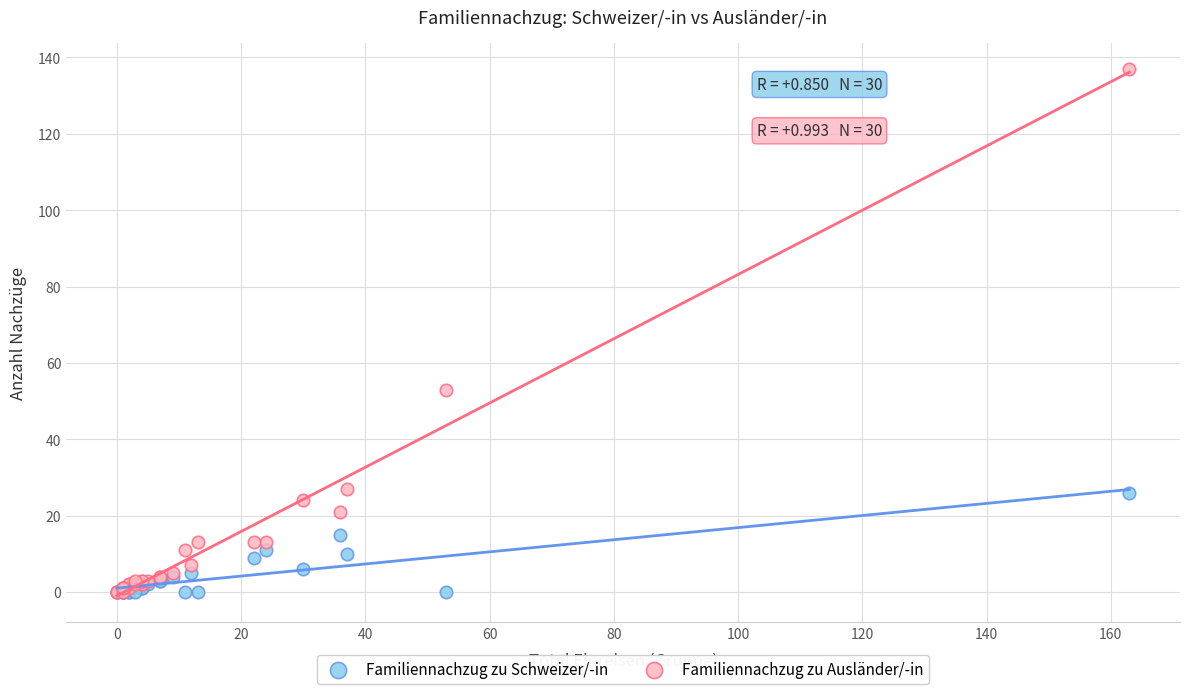

What are all the series names shown in the legend?

Familiennachzug zu Schweizer/-in, Familiennachzug zu Ausländer/-in